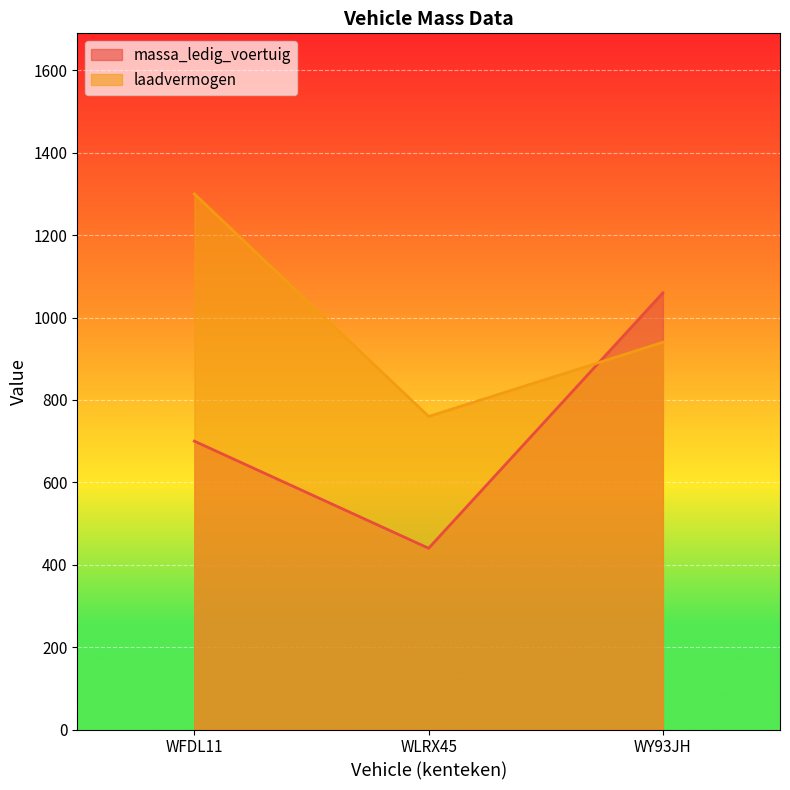

What position from the left is WFDL11?

1